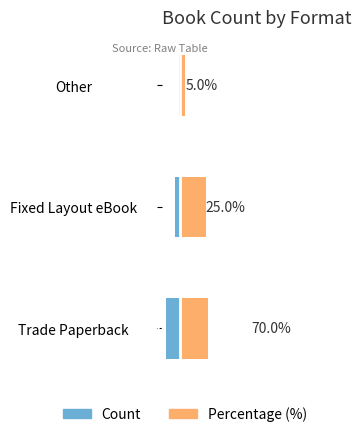

Which series has the widest spread of values?

Percentage (%)